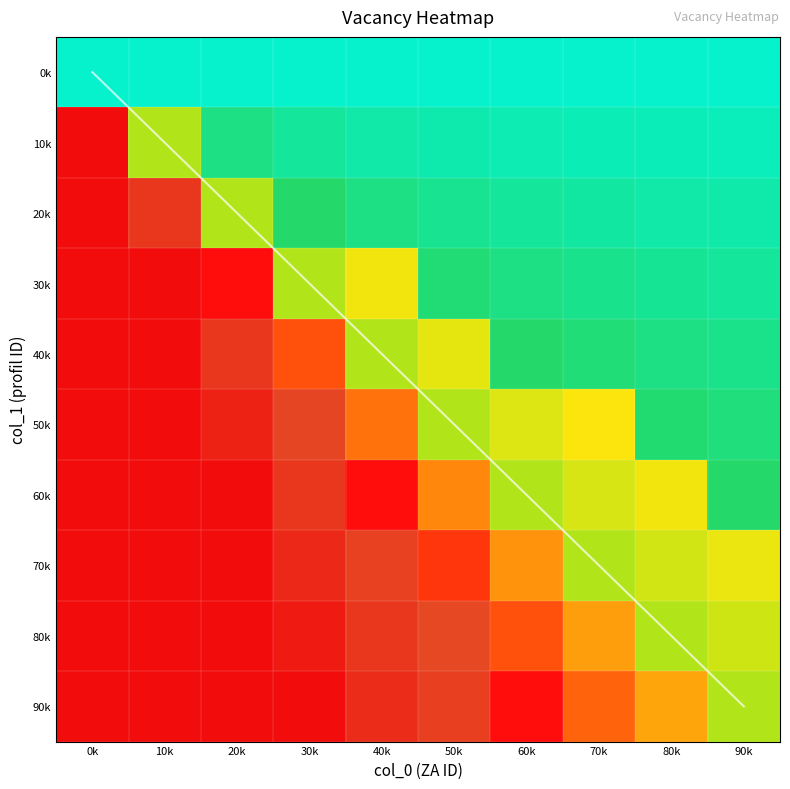

What is the change in value from 0k to 90k?

+9